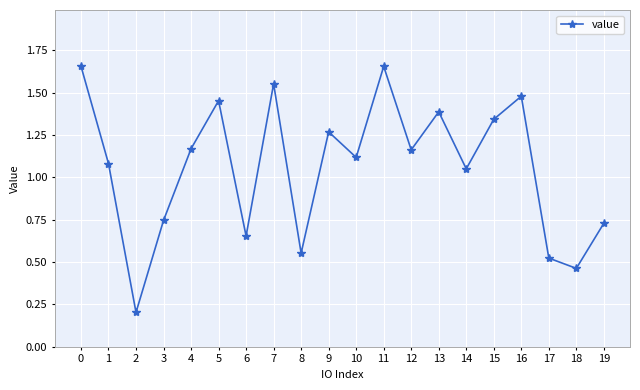

Approximately how many times larger is the value at 9 compared to 7?

0.8